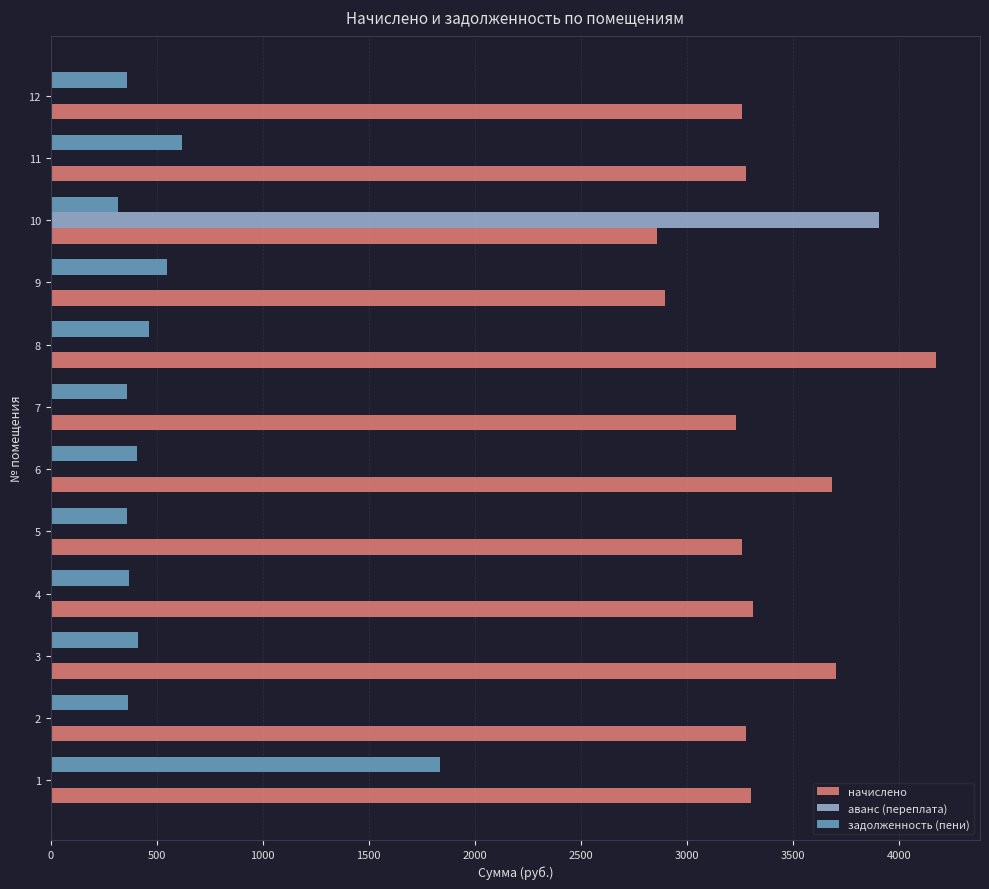

At which category does the chart reach its peak across all series?

8